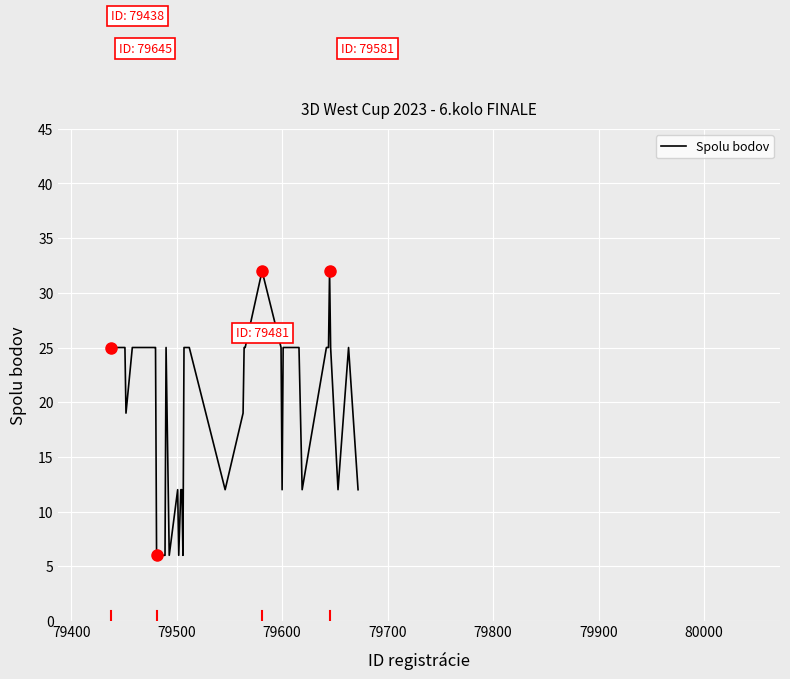

What is the sum of all values?

778